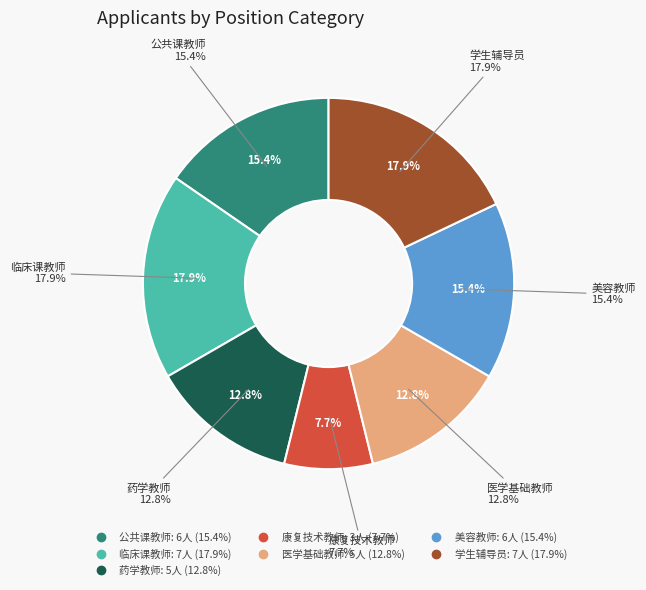

Rank the categories by value from lowest to highest.

康复技术教师, 药学教师, 医学基础教师, 公共课教师, 美容教师, 临床课教师, 学生辅导员